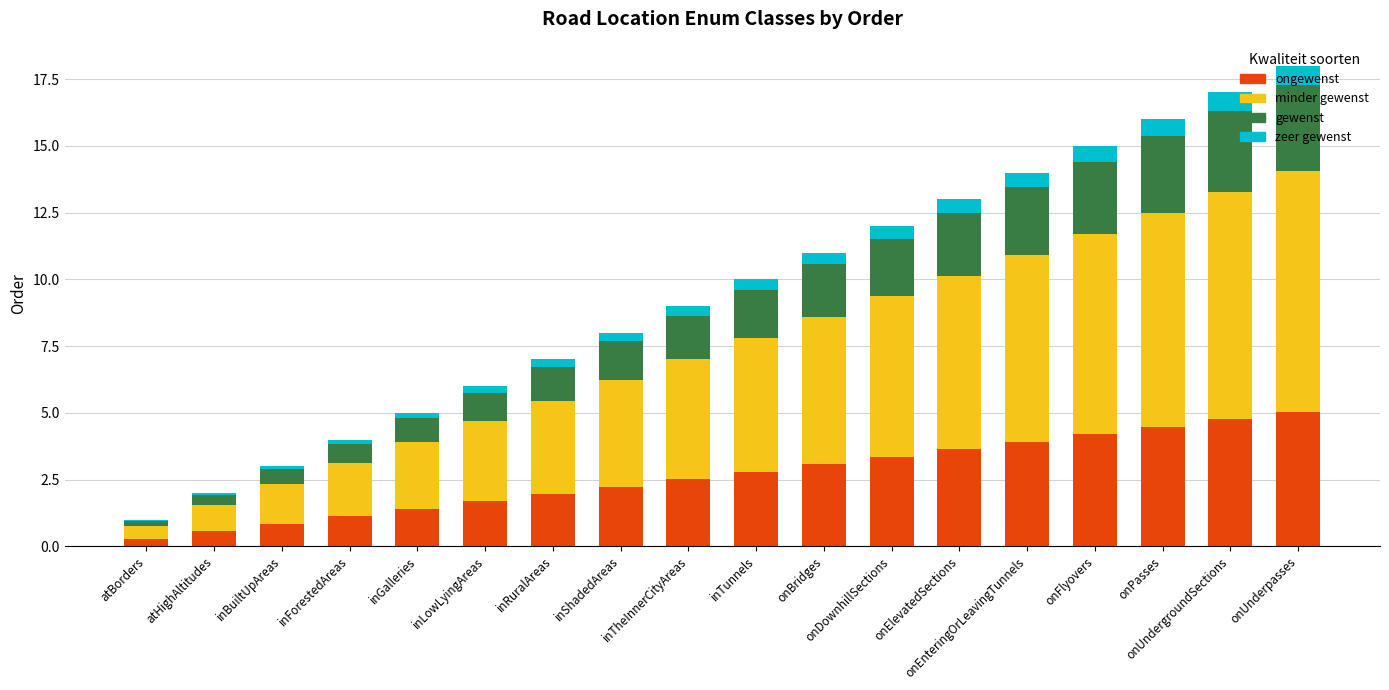

Count the number of data series in this chart.

4